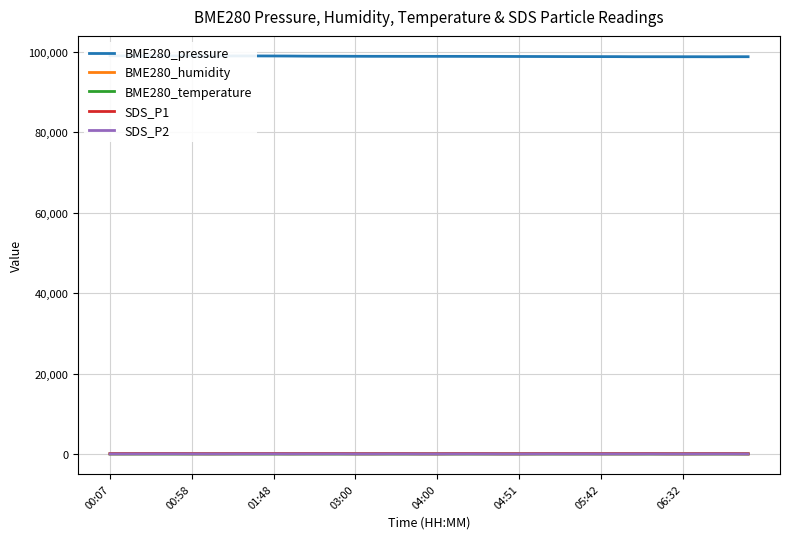

True or false: SDS_P2 and BME280_pressure intersect in this chart.

False